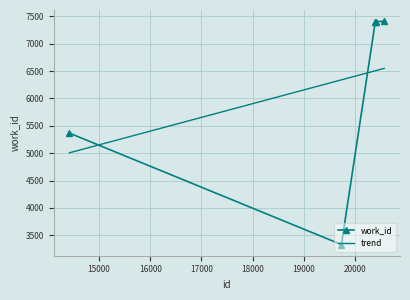

What is the difference between the maximum and minimum values in the trend series?

1542.7